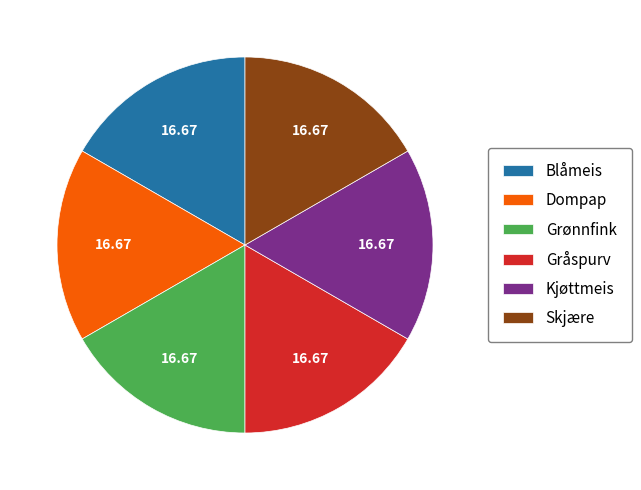

Does any single category account for the majority?

No